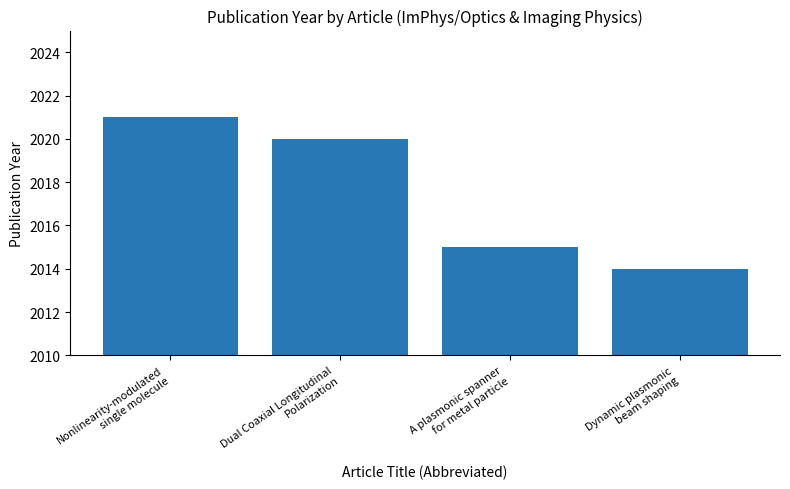

Which label corresponds to the largest value in the chart?

Nonlinearity-modulated
single molecule